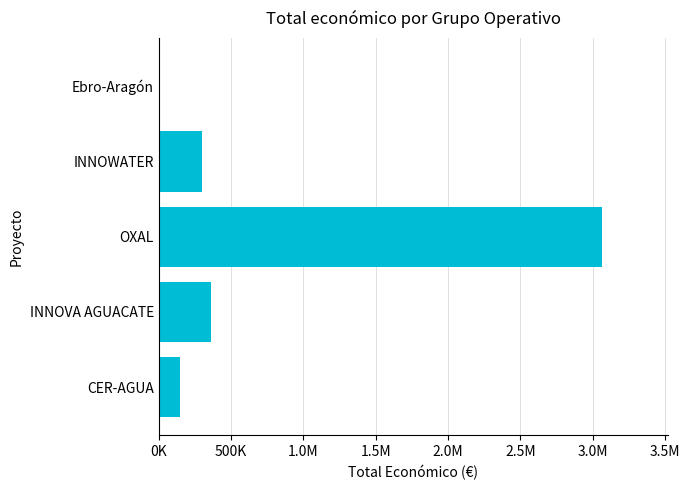

What is the smallest value displayed?

12000